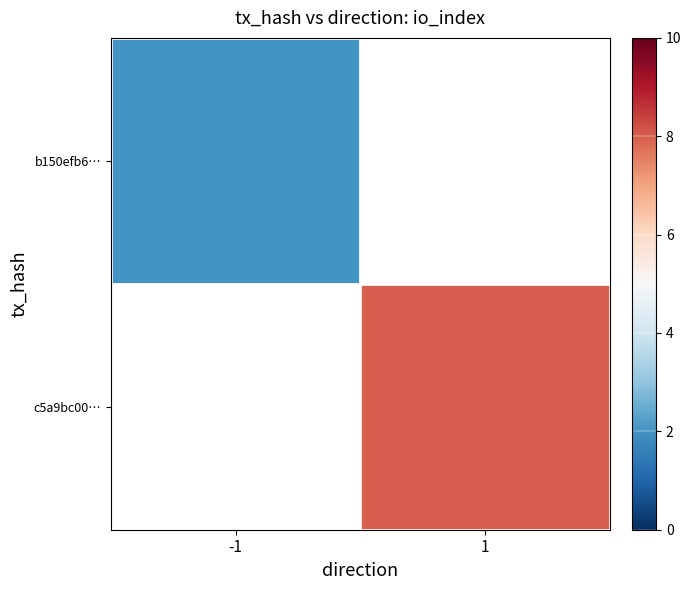

What is the approximate value of b150efb6… at -1?

2.0